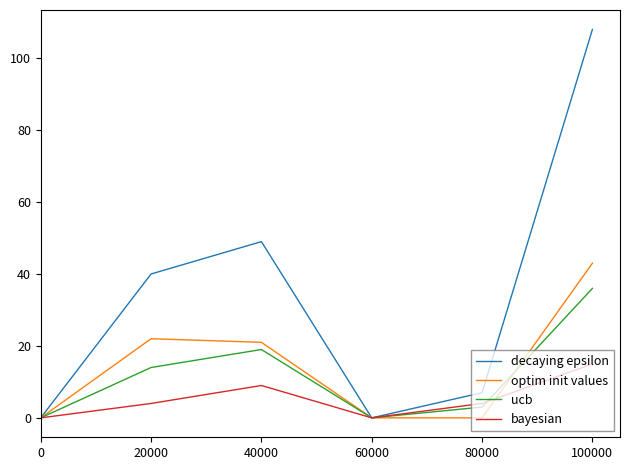

The ucb series shows 0 at 60000. True or false?

True